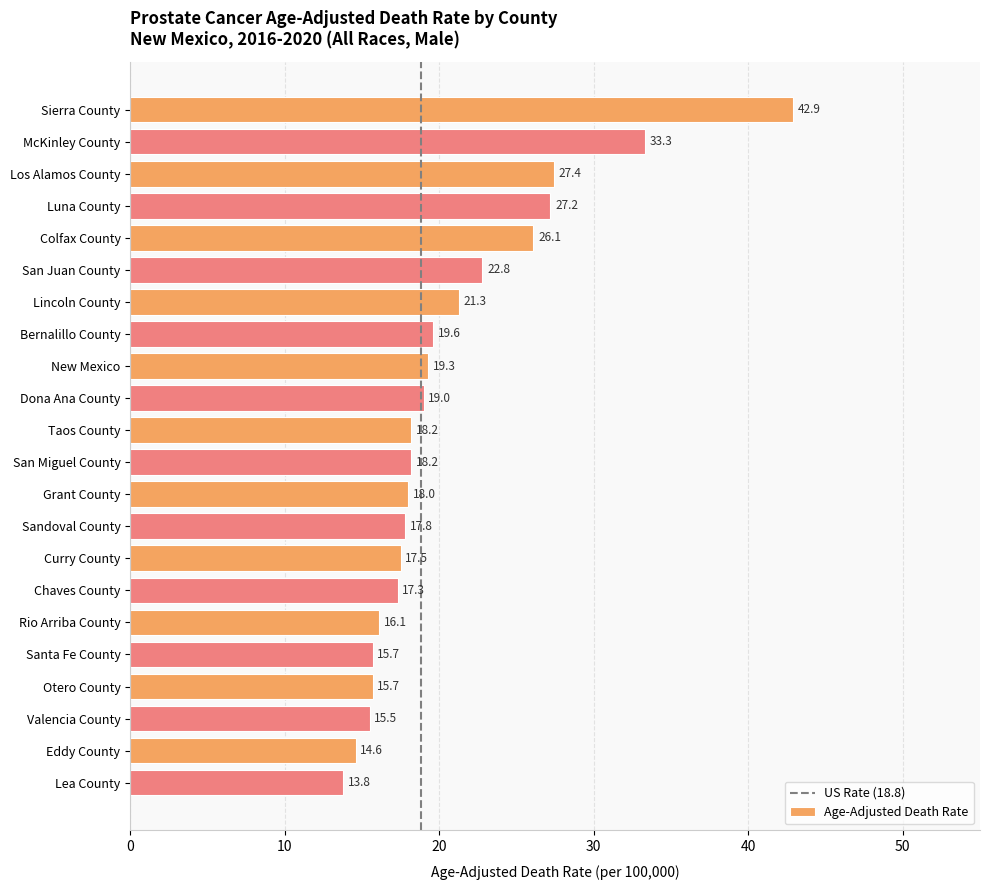

Count the number of data series in this chart.

1